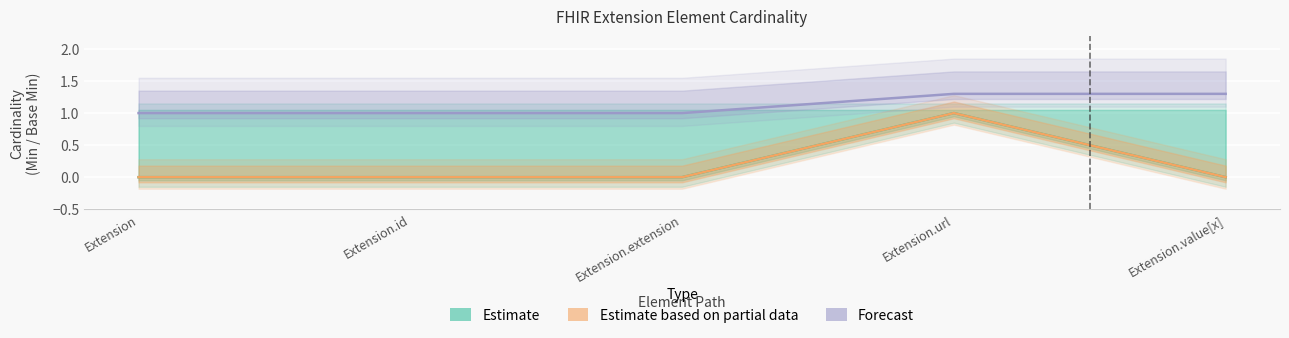

Is it true that Min equals 0 at Extension?

False